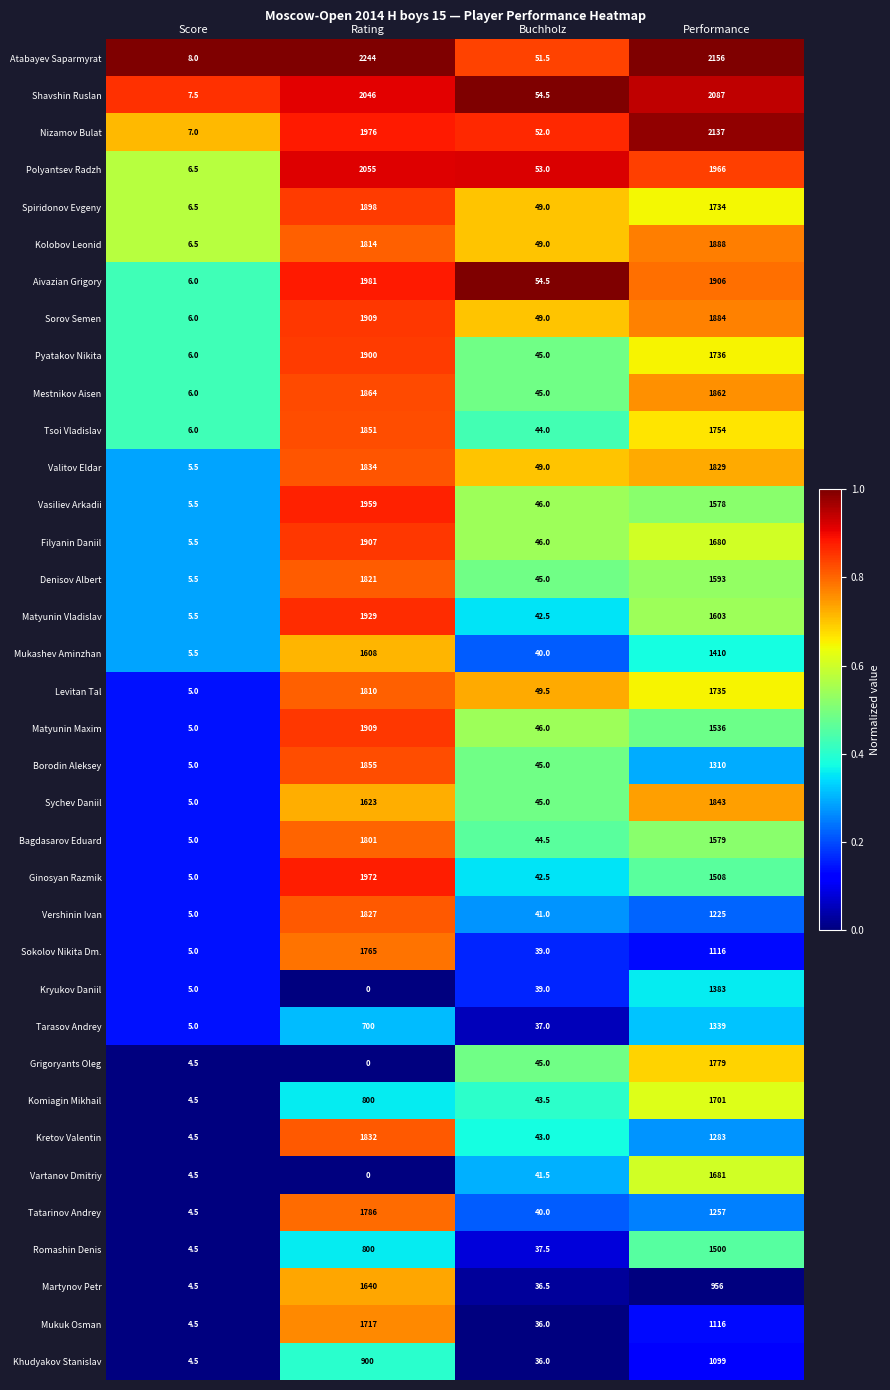

Where is Shavshin Ruslan nearest to the value 1047?

Buchholz